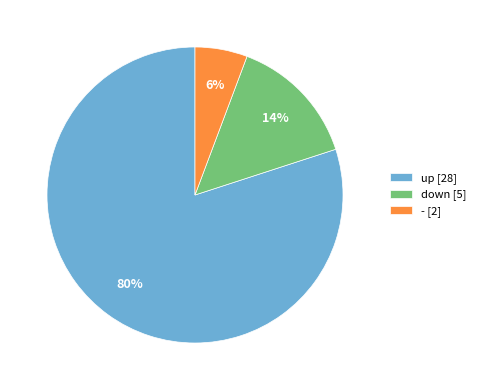

Combined, do up [28] and down [5] account for over 50%?

Yes